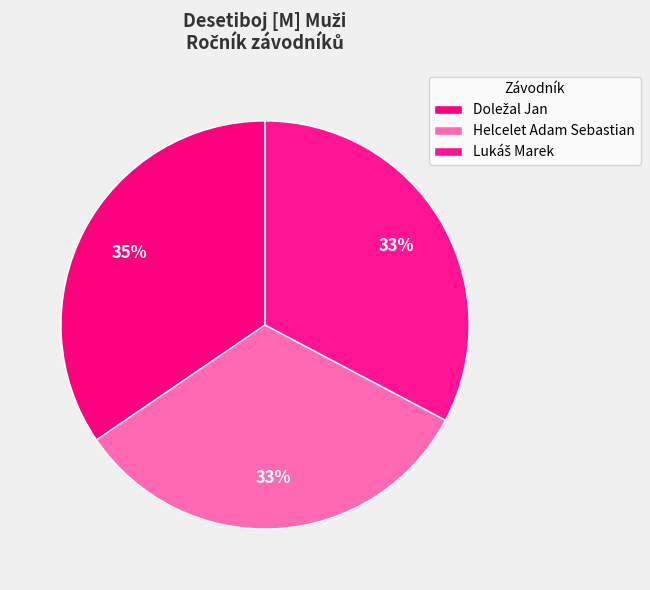

Count the number of slices in the pie.

3